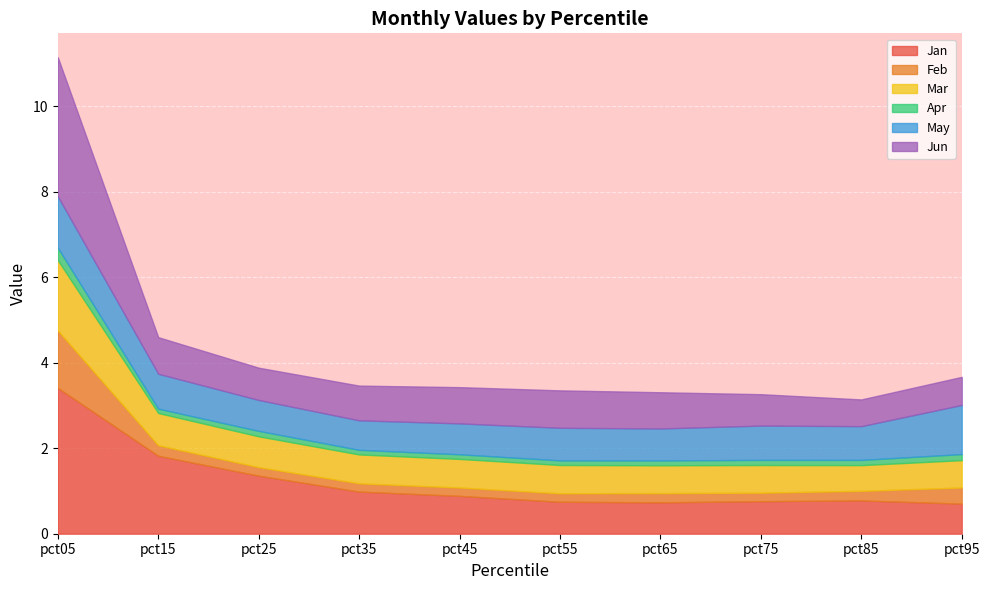

At which label is Jun closest to 1?

pct55